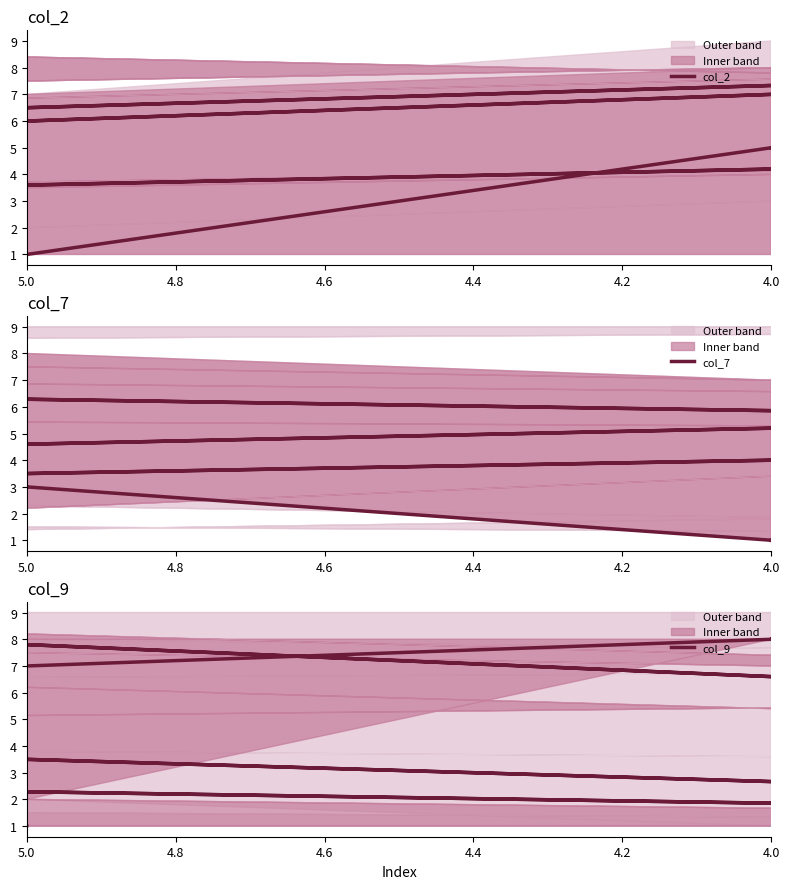

Reading left to right, list all the values displayed in this chart.

col_2: 1	8	2	9	4	3	6	7	5	1	8	2	9	4	3	6	7	5
col_7: 3	9	8	5	2	4	7	6	1	3	9	8	5	2	4	7	6	1
col_9: 1	5	4	1	6	9	3	2	8	7	5	4	1	6	9	3	2	8